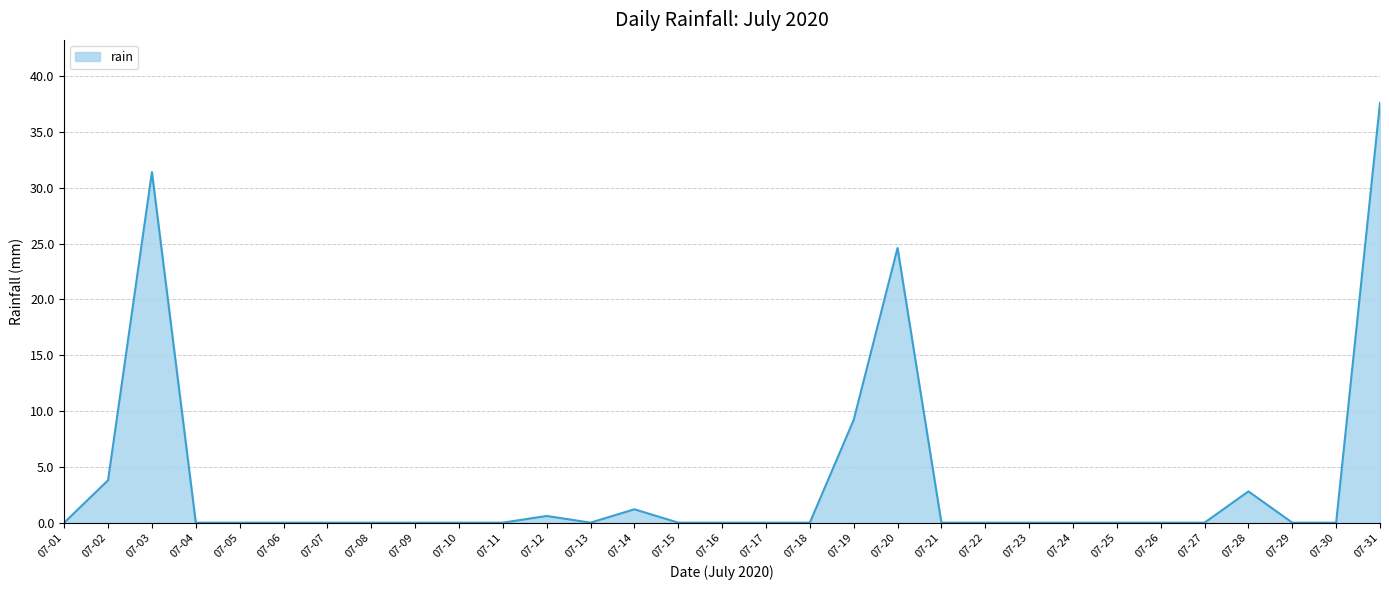

The chart shows a value of 0.0 at 07-25. True or false?

True